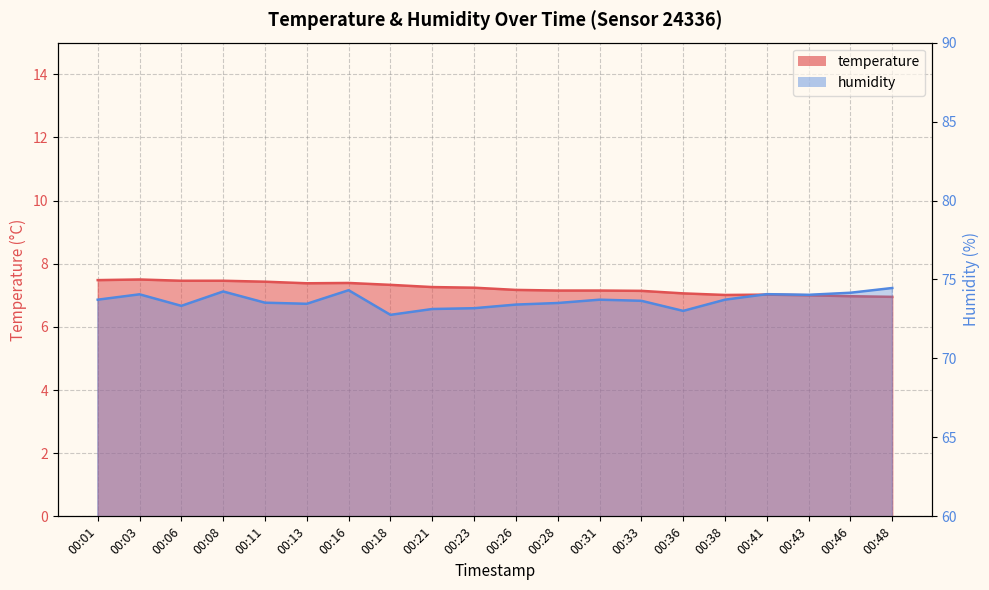

Where is the first local maximum for humidity?

00:03